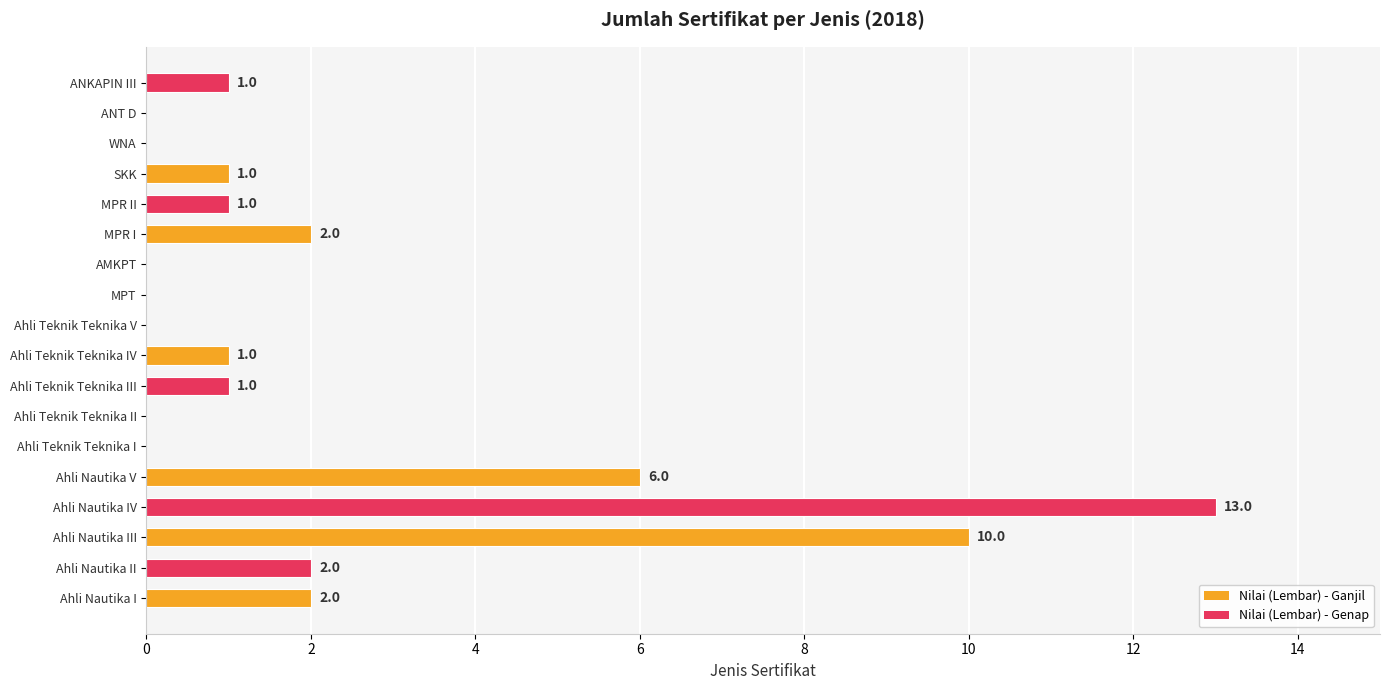

What is the sum of the values at Ahli Teknik Teknika III and Ahli Nautika I?

3